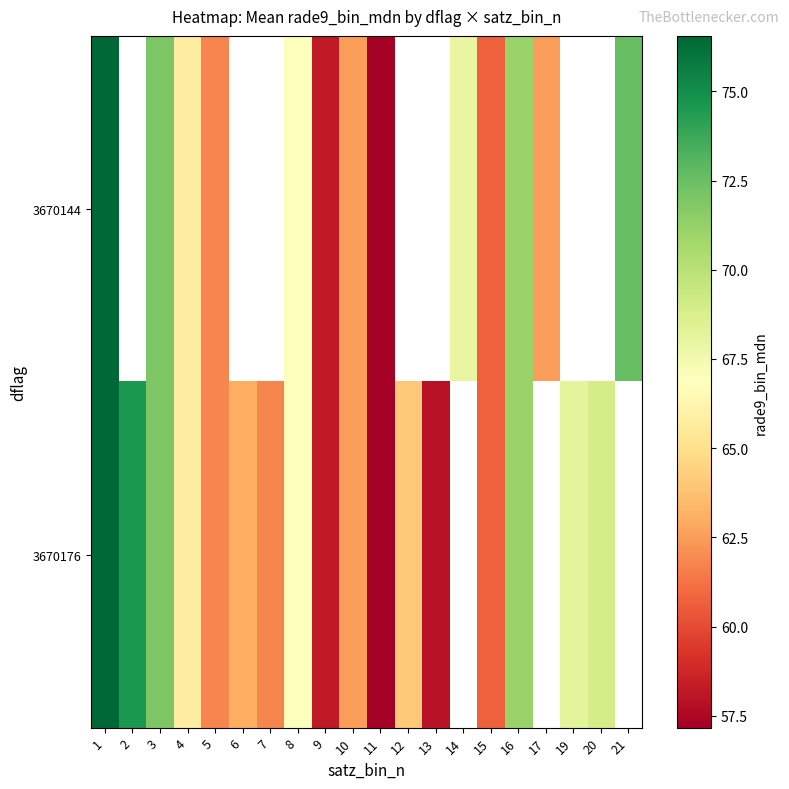

What is the difference between the maximum and minimum values in the 3670176 series?

19.4